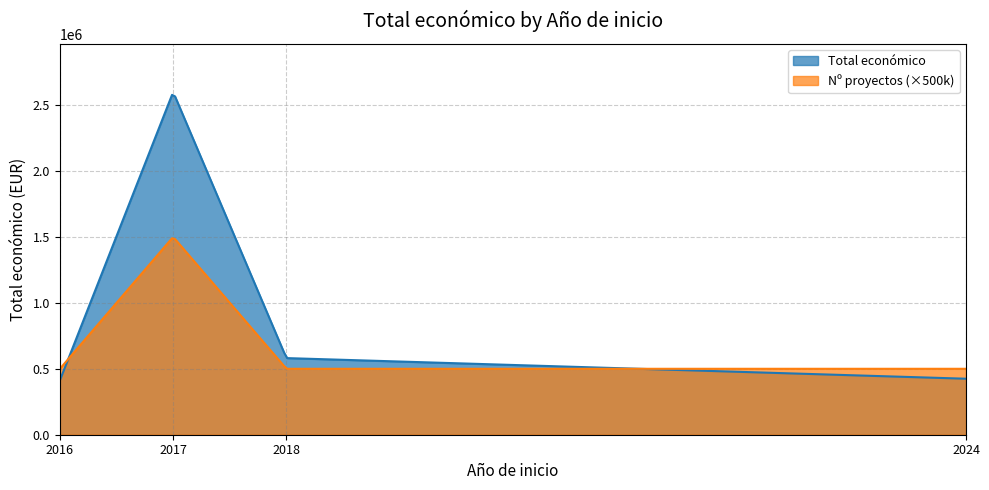

Which series has the largest range (max minus min)?

Total económico